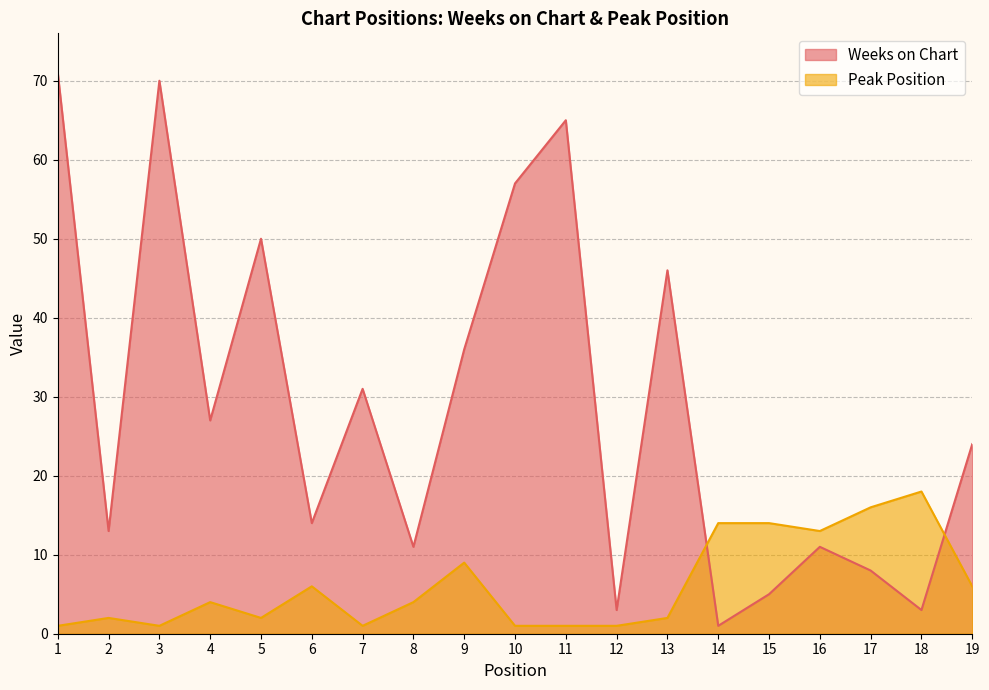

At 19, list the series in order from smallest to largest.

Peak Position, Weeks on Chart